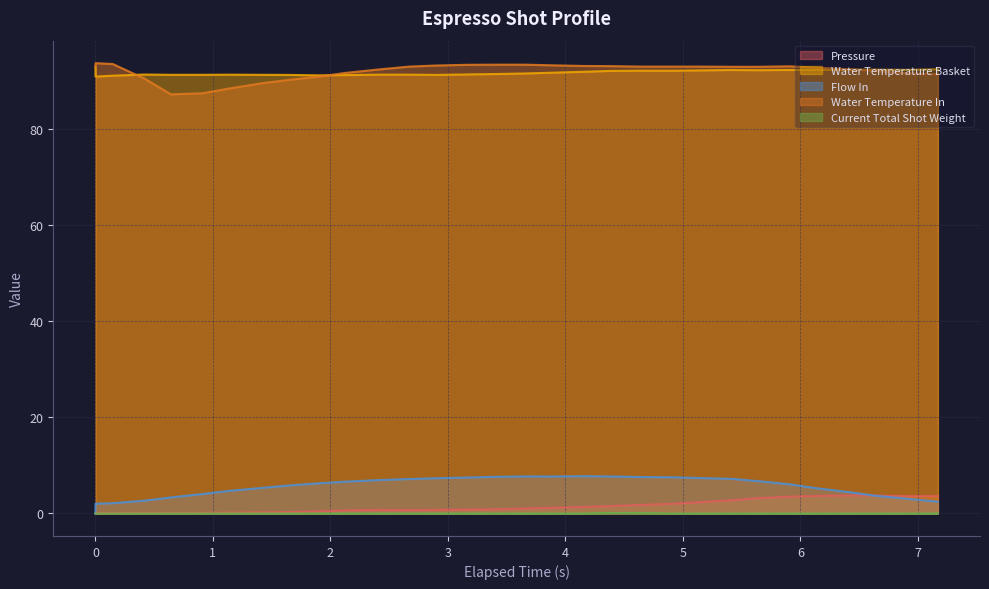

In current_total_shot_weight, how many points are higher than both neighbors (excluding endpoints)?

1